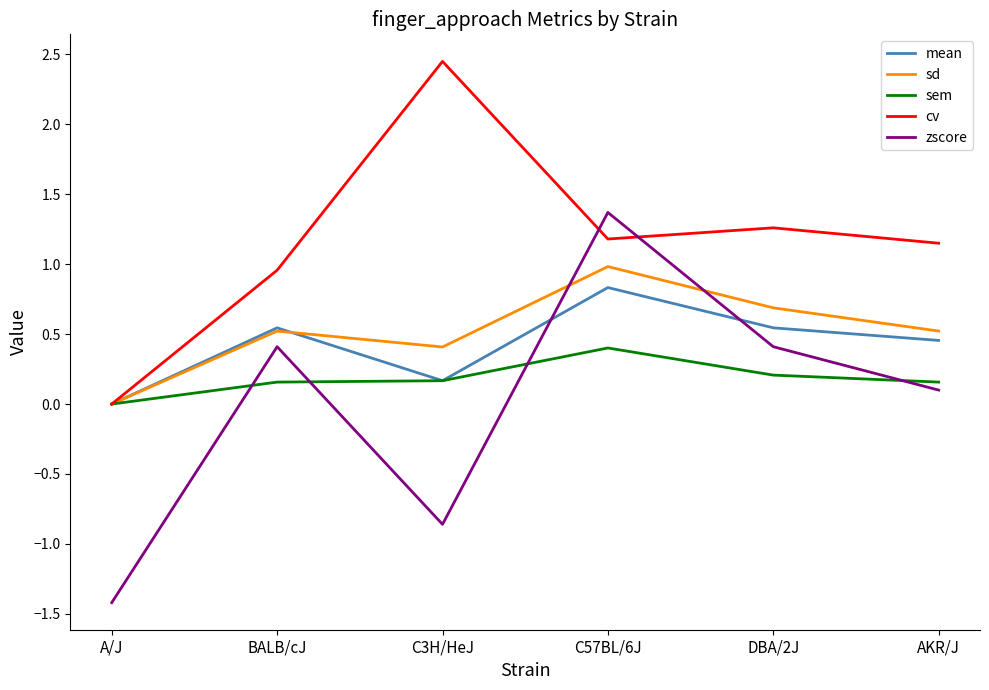

At which category does the chart reach its minimum across all series?

A/J